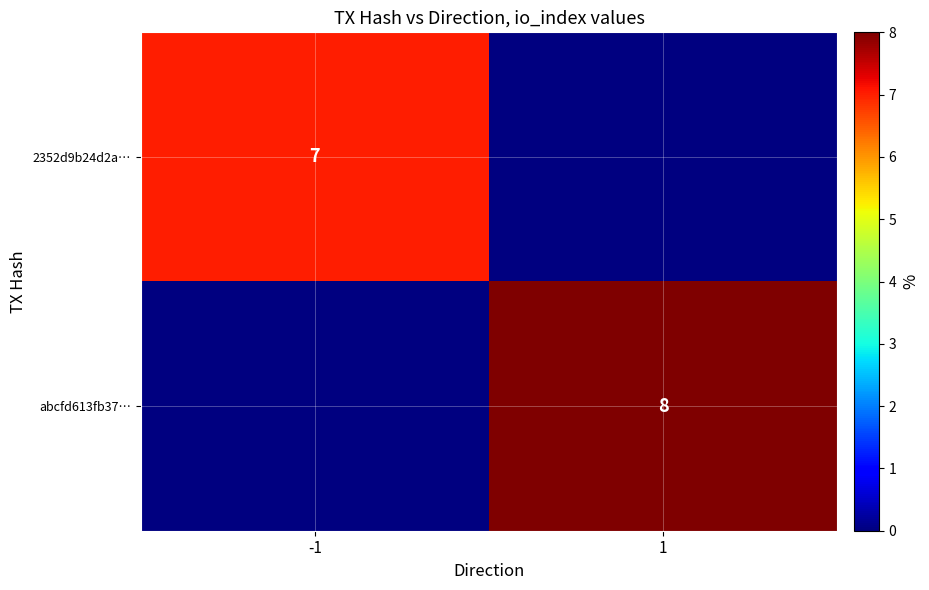

True or false: abcfd613fb37… has a value of 8 at 1.

True